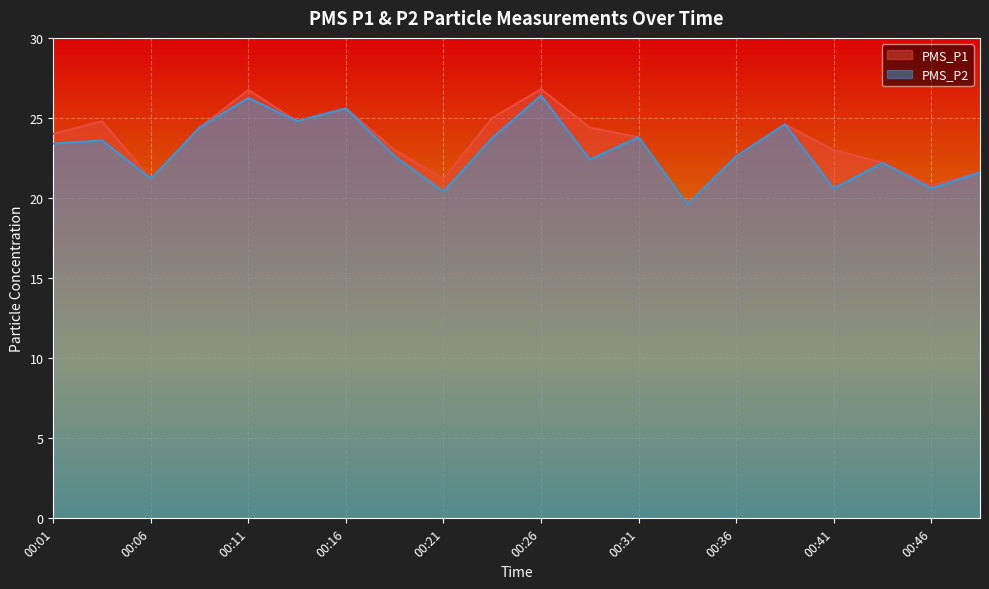

At 00:43, list the series in order from largest to smallest.

PMS_P1, PMS_P2